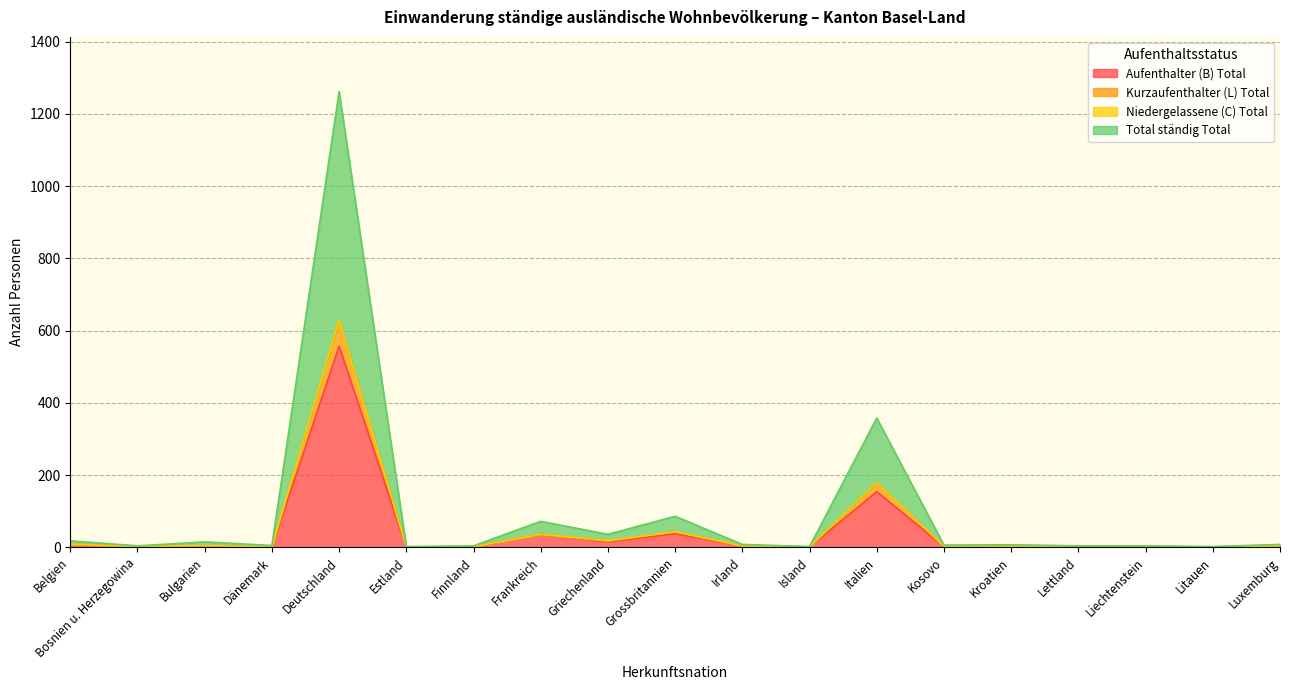

Which category has the highest value in the Aufenthalter (B) Total series?

Deutschland